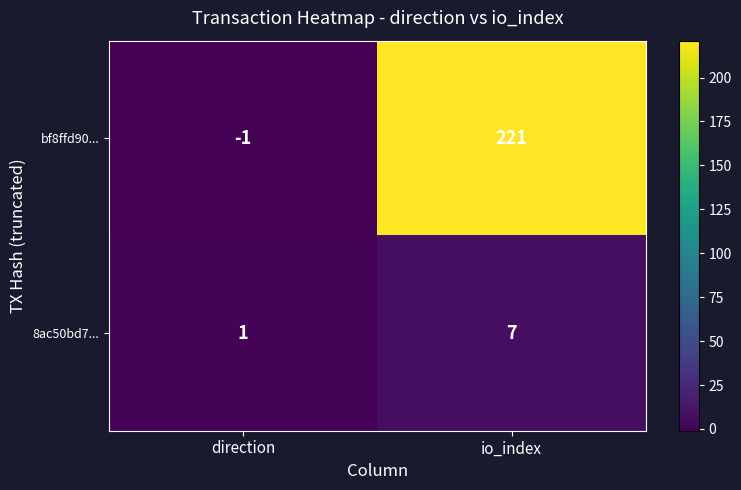

List the series in order of their overall mean, lowest first.

8ac50bd7..., bf8ffd90...